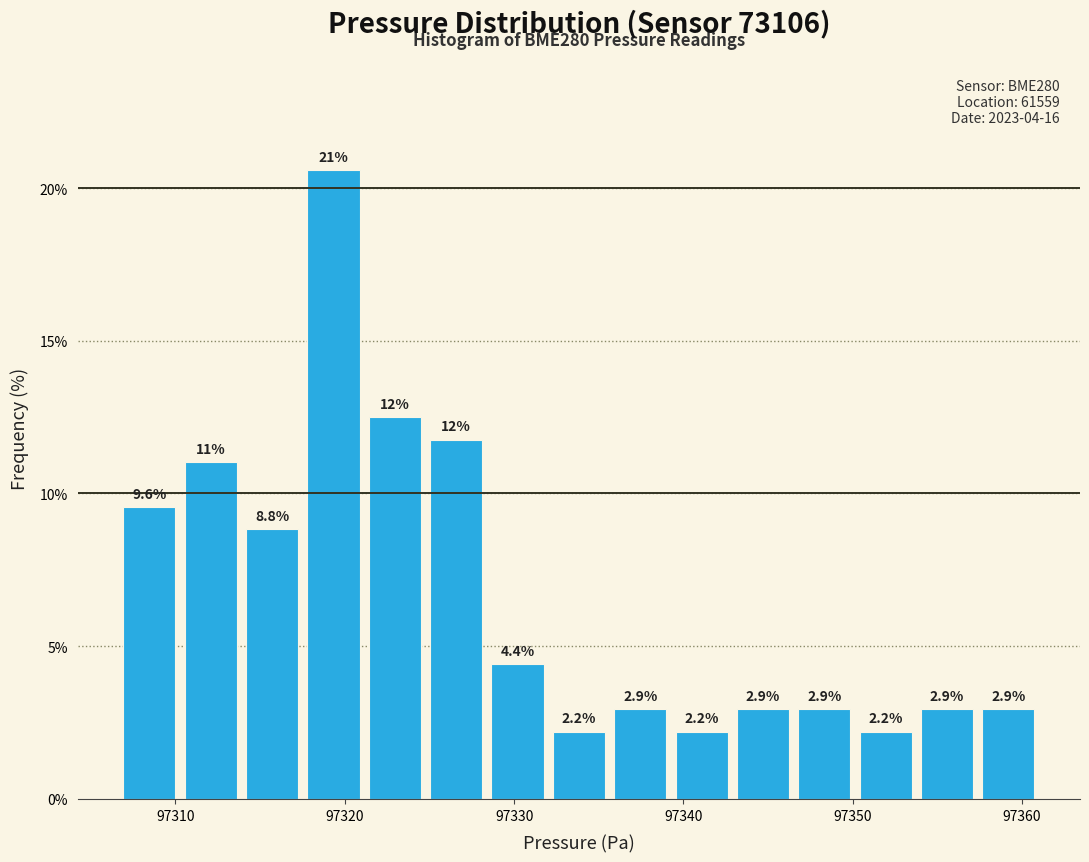

Around what value on the x-axis is the tallest bar? Give the approximate position of its centre, as read against the axis.

97319